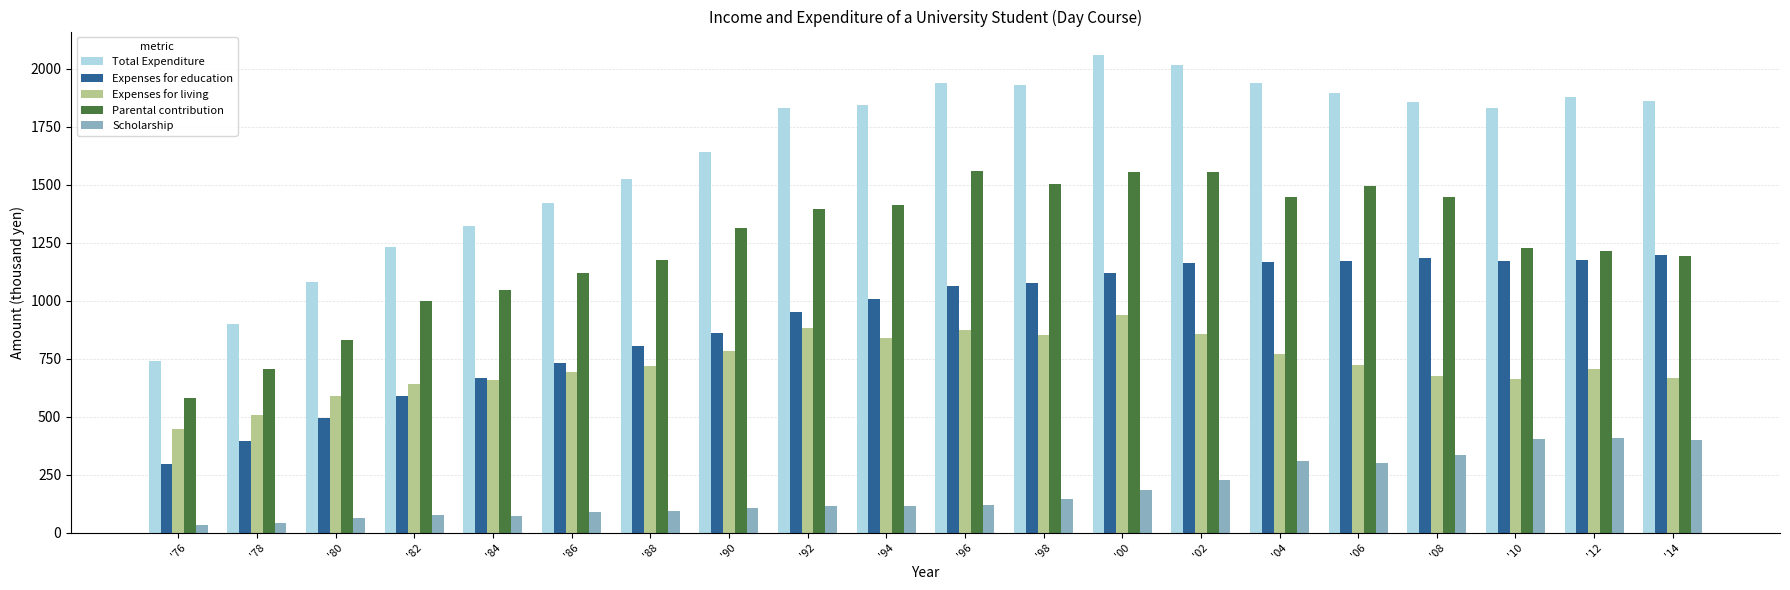

What is the difference between the highest and lowest values at '06?

1594.8